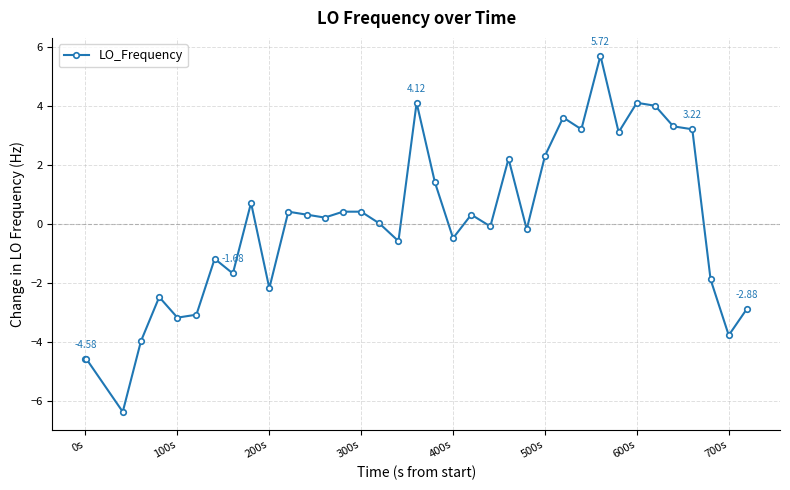

What is the difference between the maximum and minimum values?

12.1